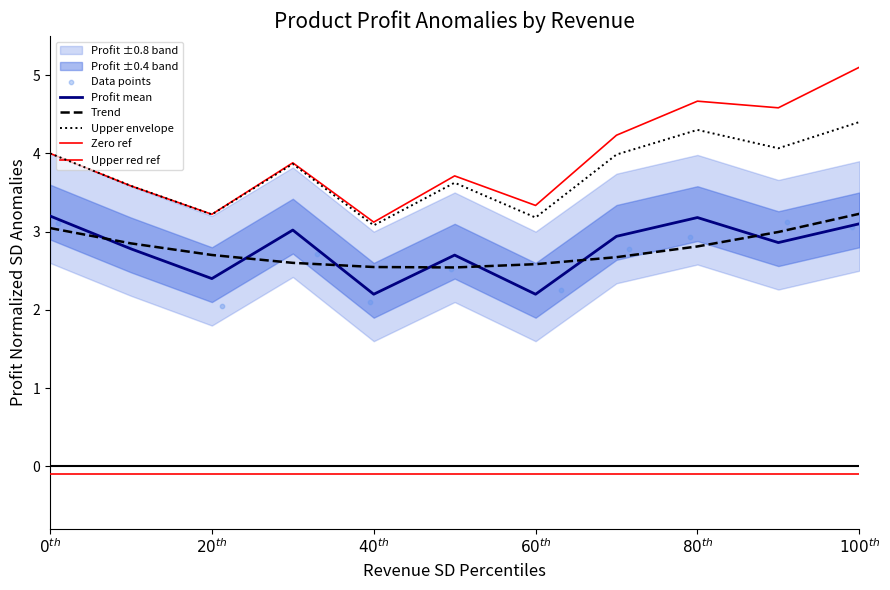

Is the value of Upper red ref at $20^{th}$ greater than the value of Upper envelope at $100^{th}$?

No